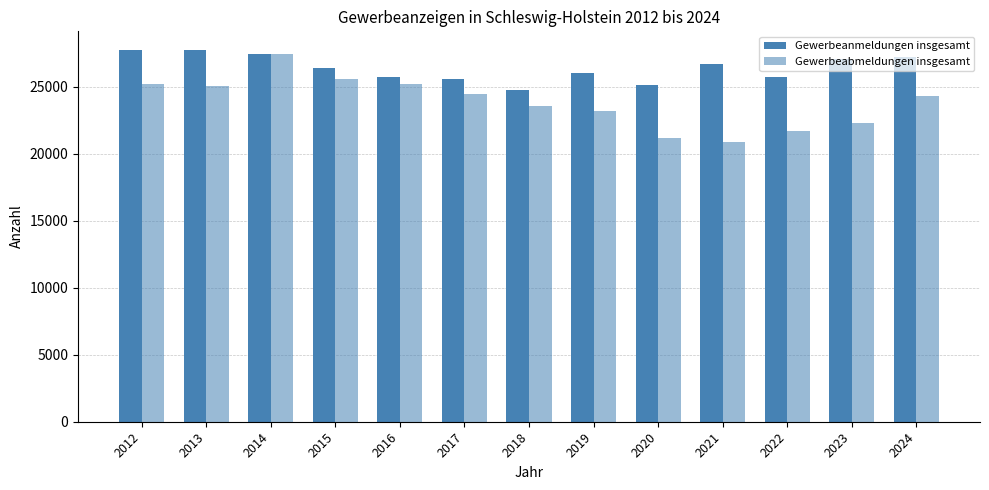

How many groups of bars are there?

13